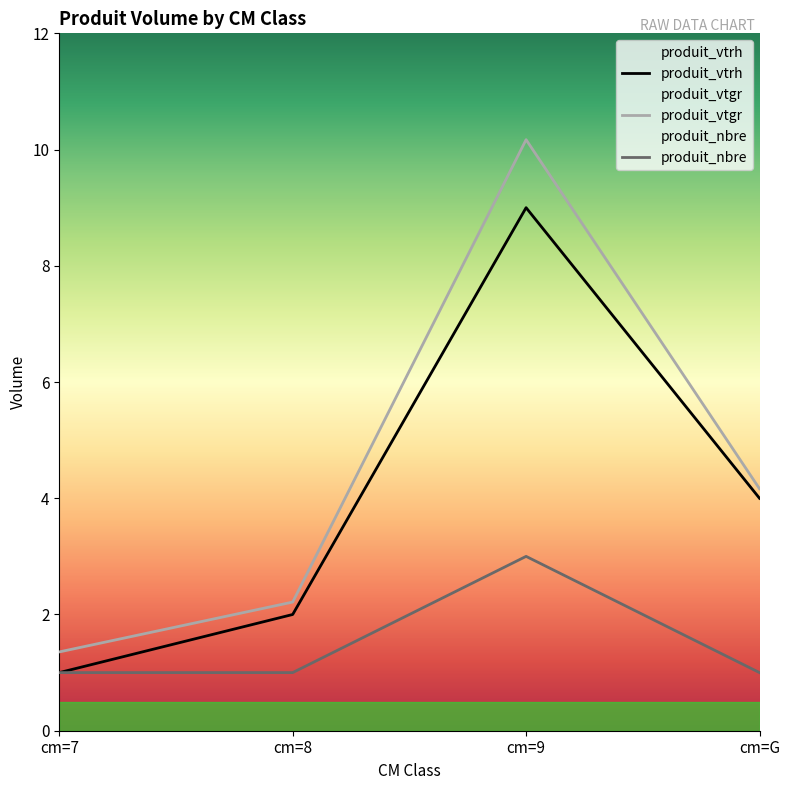

Which series has the largest total across all categories?

produit_vtgr